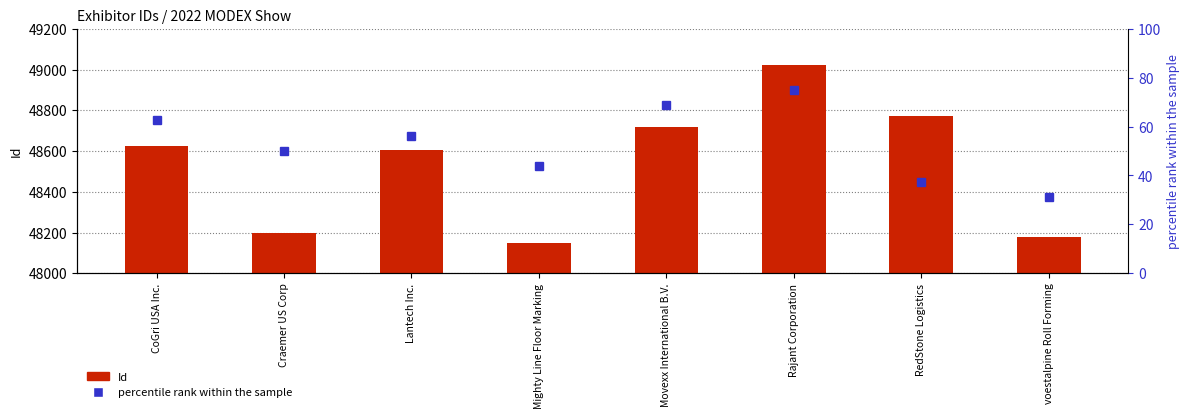

List the series in order of their overall mean, lowest first.

percentile rank within the sample, Id